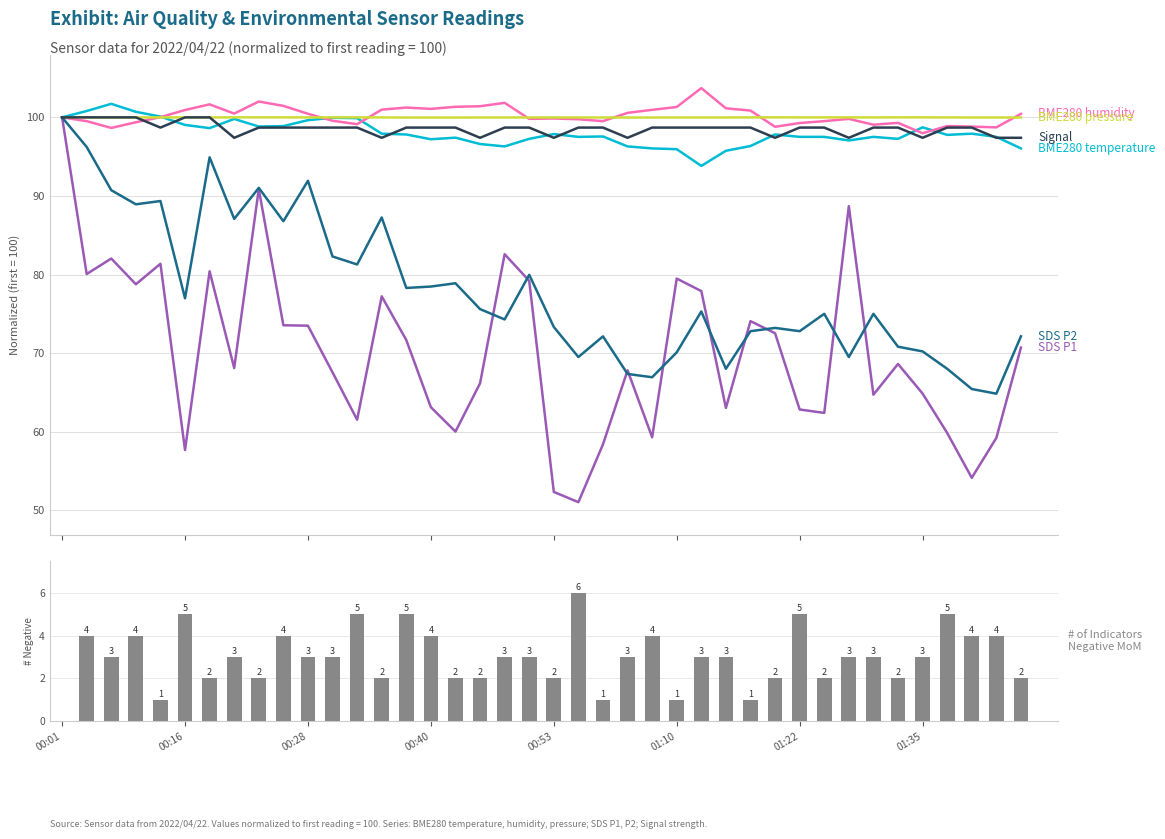

Where does the SDS_P2 series first go above 75?

00:01